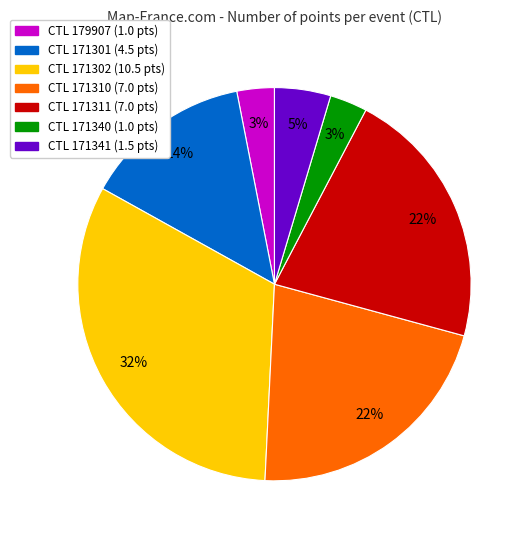

To the nearest percent, what is the average slice percentage?

14%